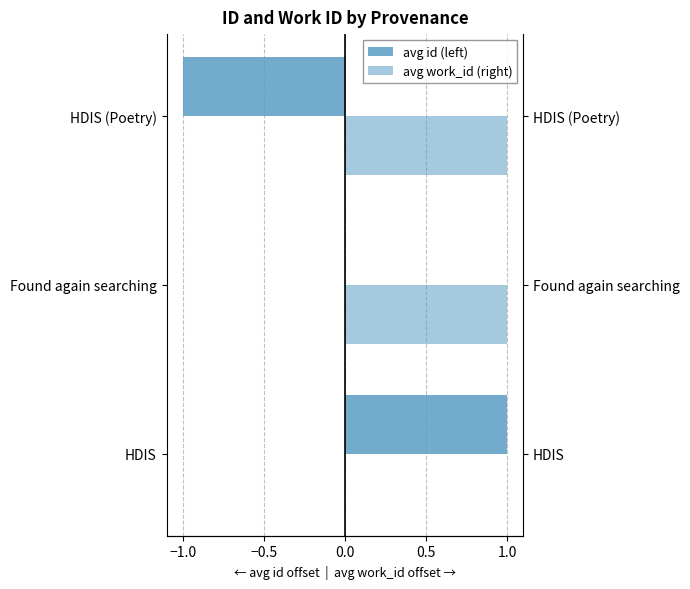

Count the avg id (left) values in the range -1 to 1.

3